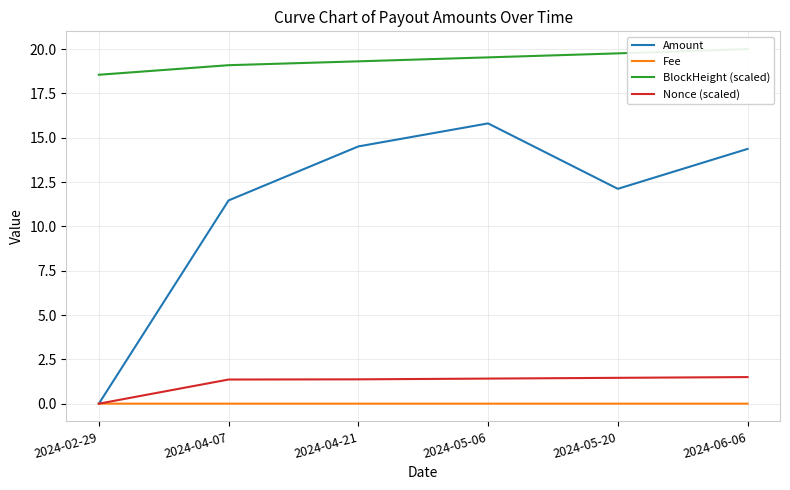

True or false: Amount and Nonce (scaled) cross at least once.

False